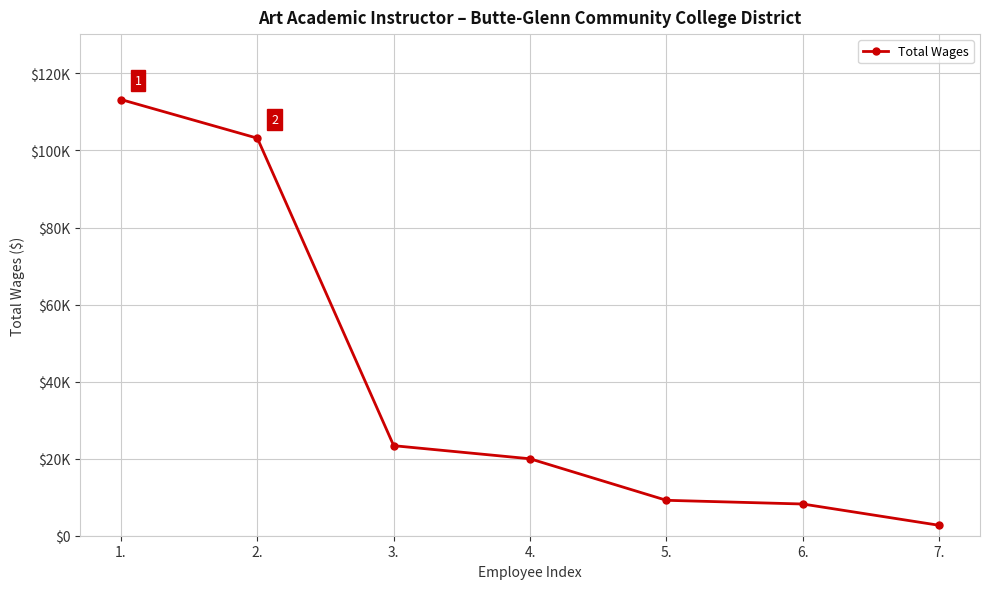

Is this an area chart (filled region under the line)?

No